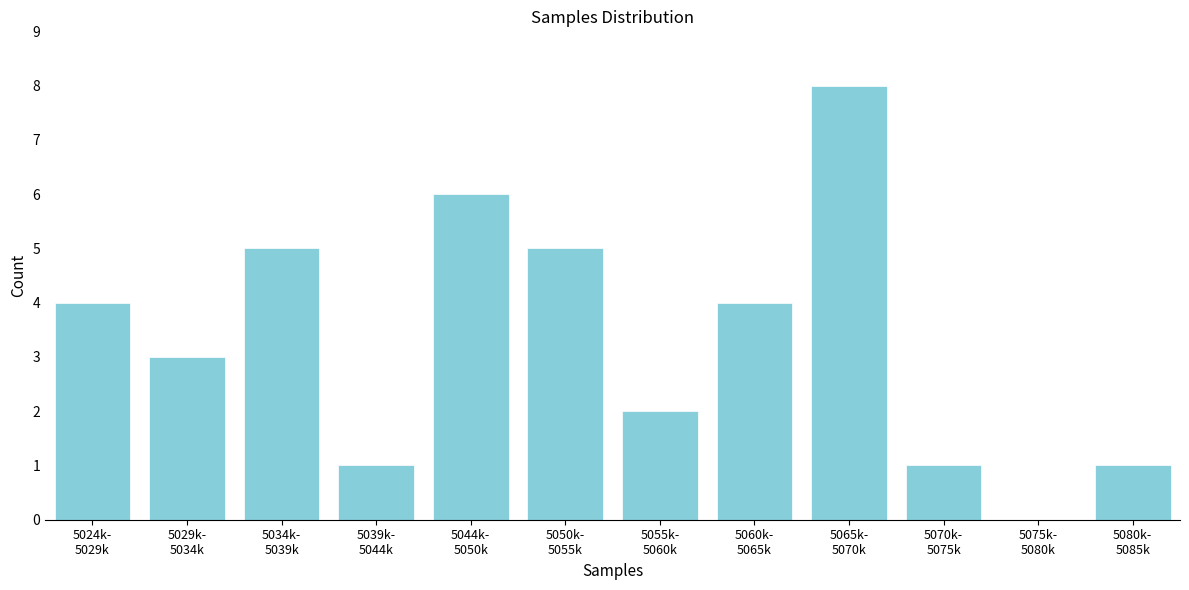

What is the sum of all values?

40